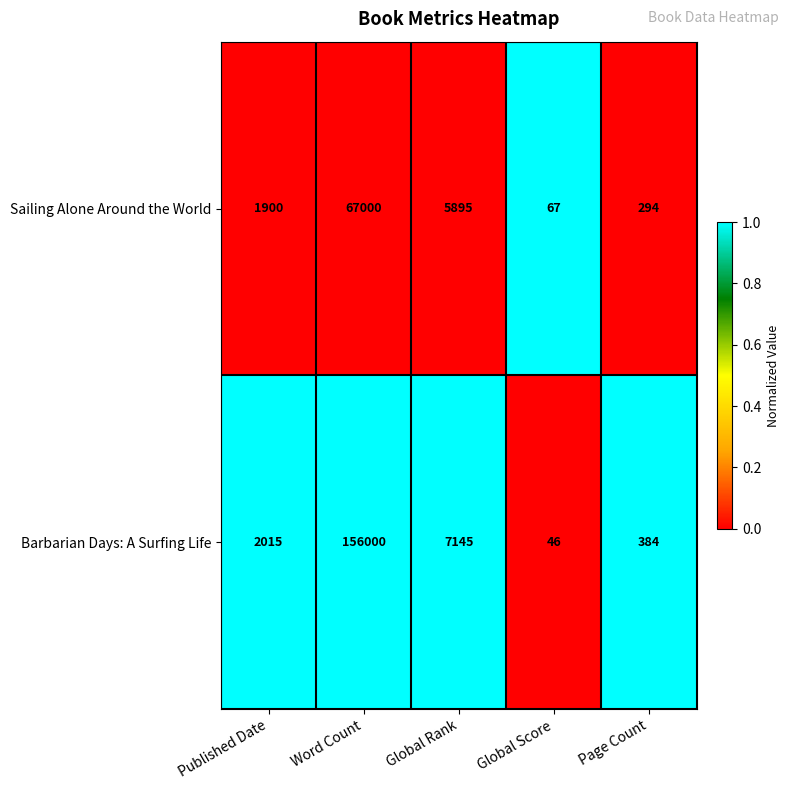

The Barbarian Days: A Surfing Life series shows 210 at Page Count. True or false?

False